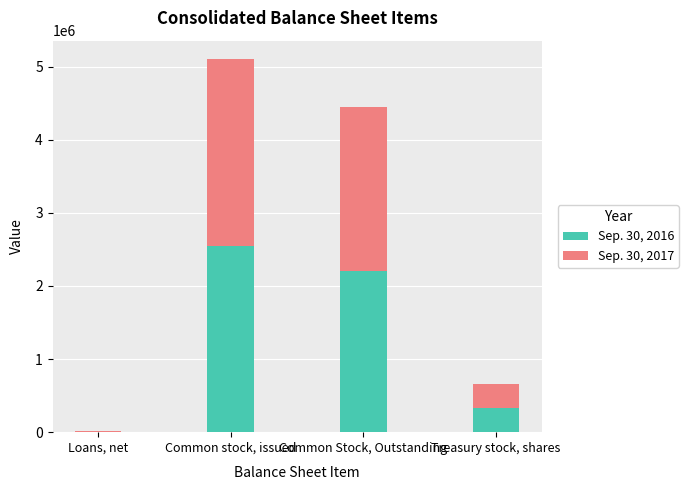

At which category is the sum across all series the highest?

Common stock, issued